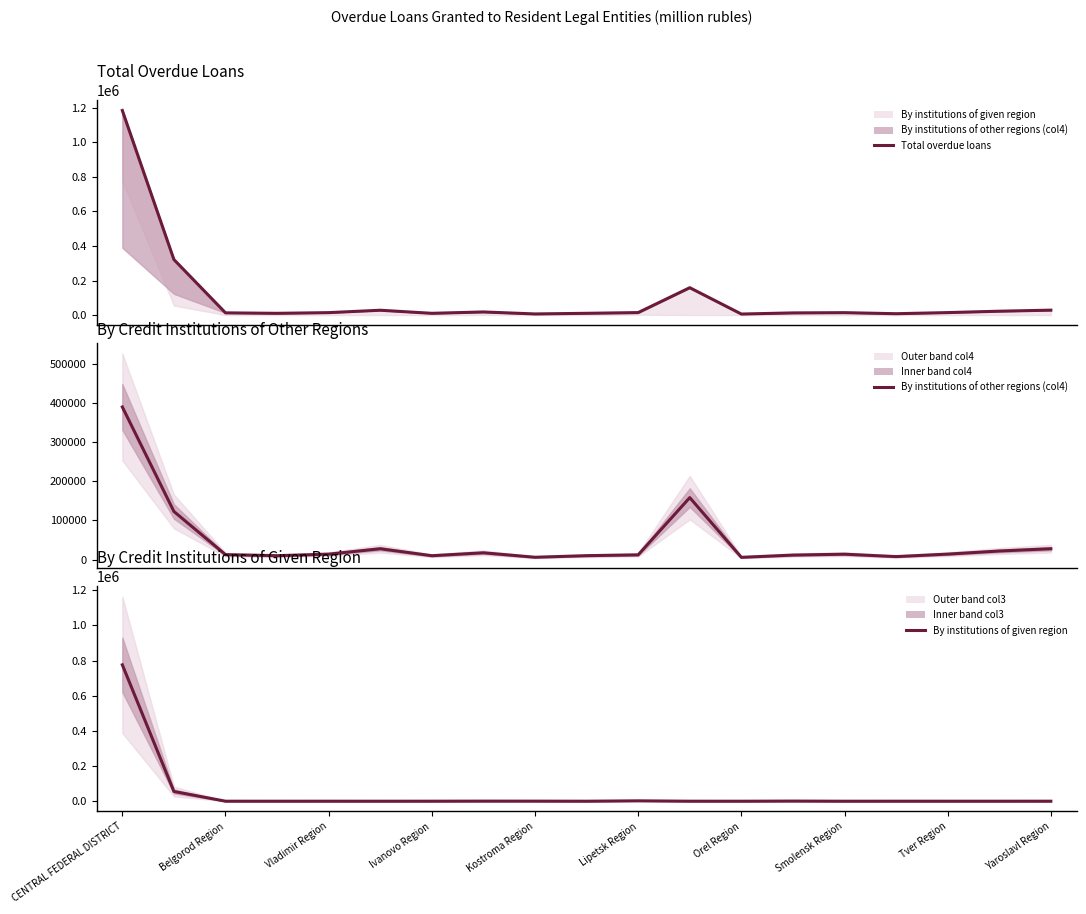

How many lines are shown in the chart?

3